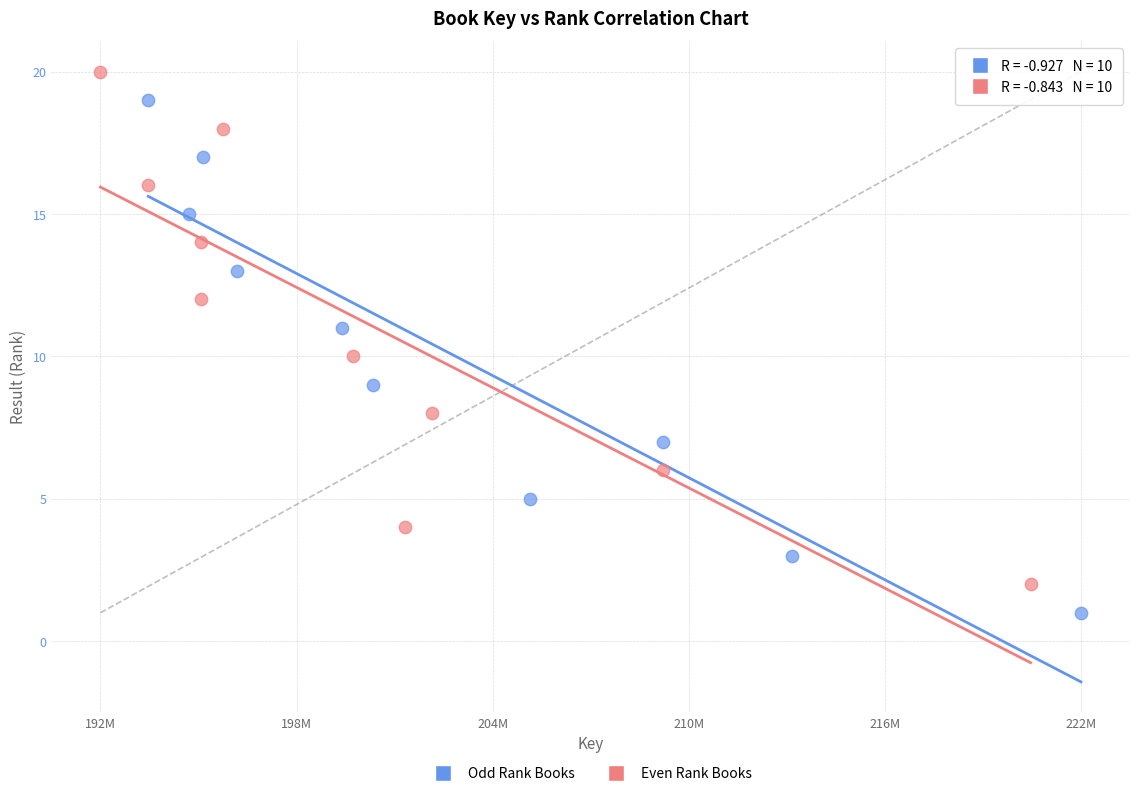

Which series reaches the minimum Y coordinate?

Odd Rank Books